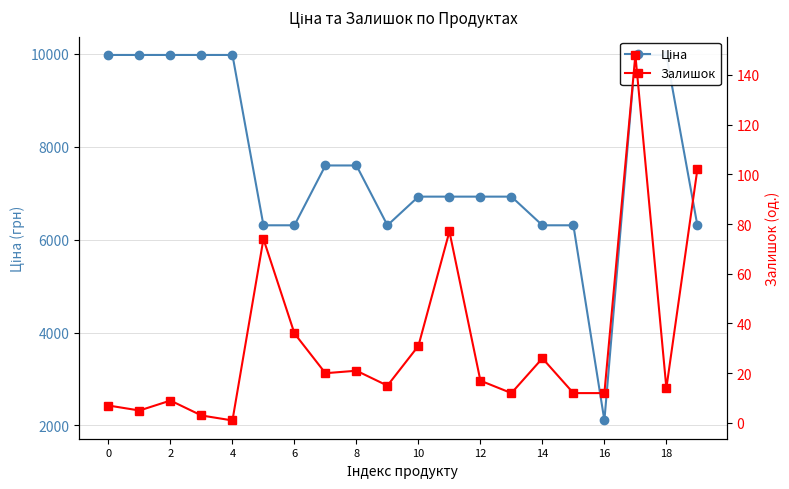

Which category has the lowest value in the Ціна series?

16